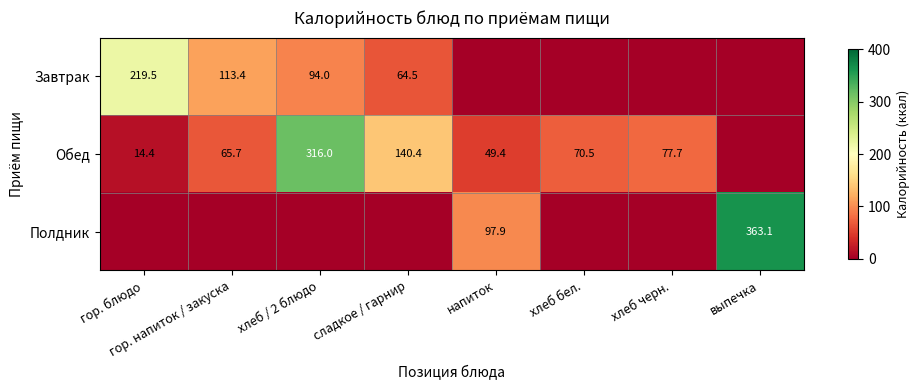

Is it true that Обед equals 30.5 at хлеб черн.?

False